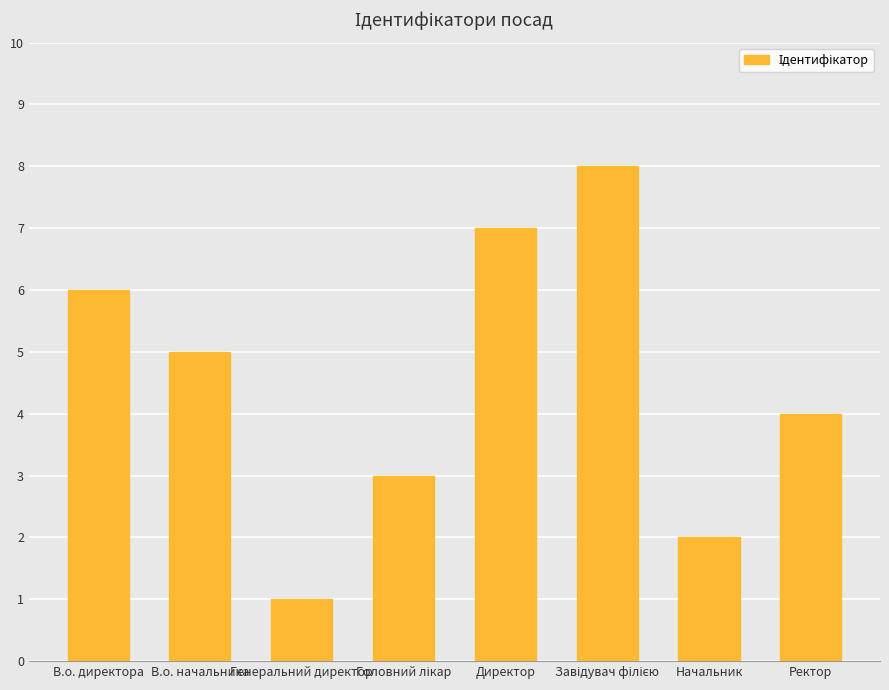

What is the change in value from Директор to Начальник?

-5